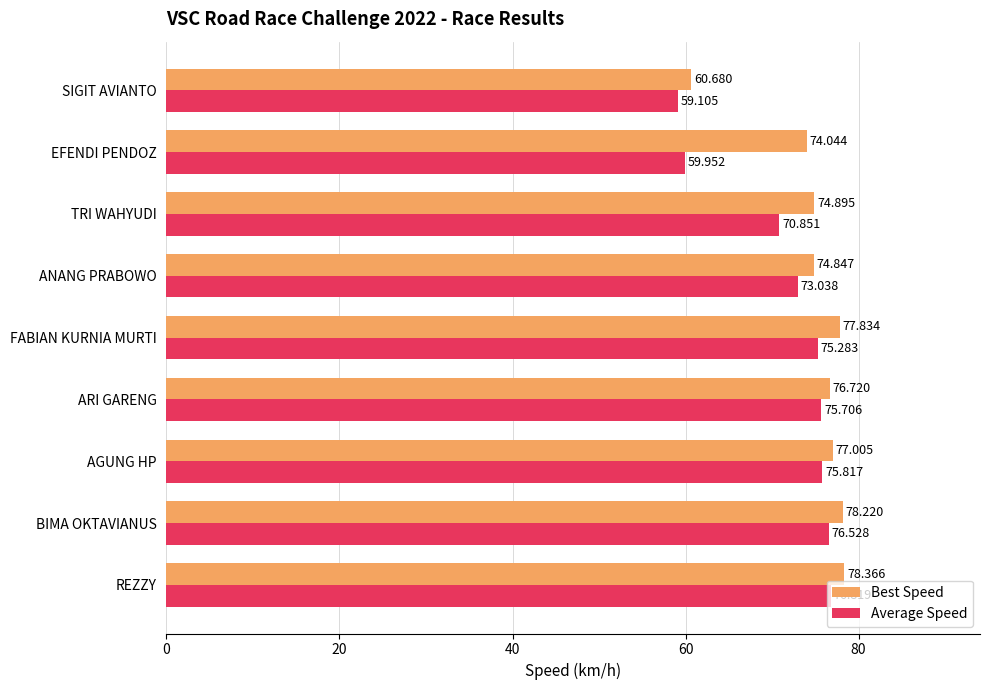

List the series in order of their overall mean, highest first.

Best Speed, Average Speed